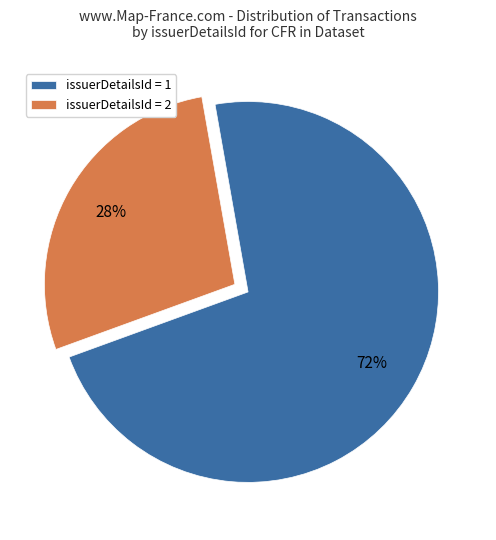

How many slices are in this pie chart?

2